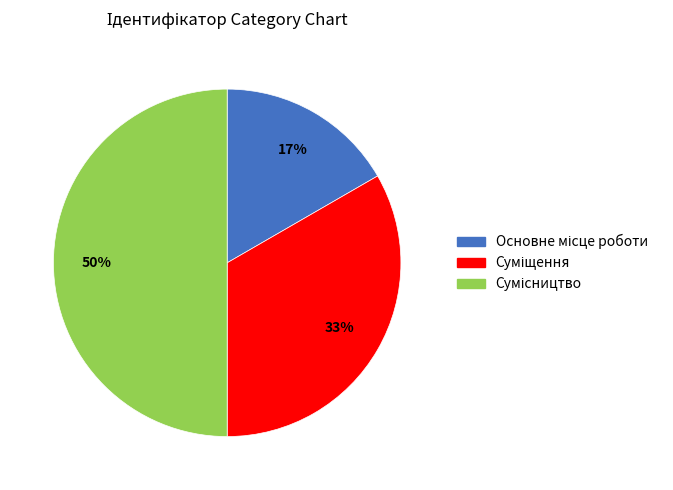

To the nearest percent, what is the difference between the largest and smallest slice percentages?

33%